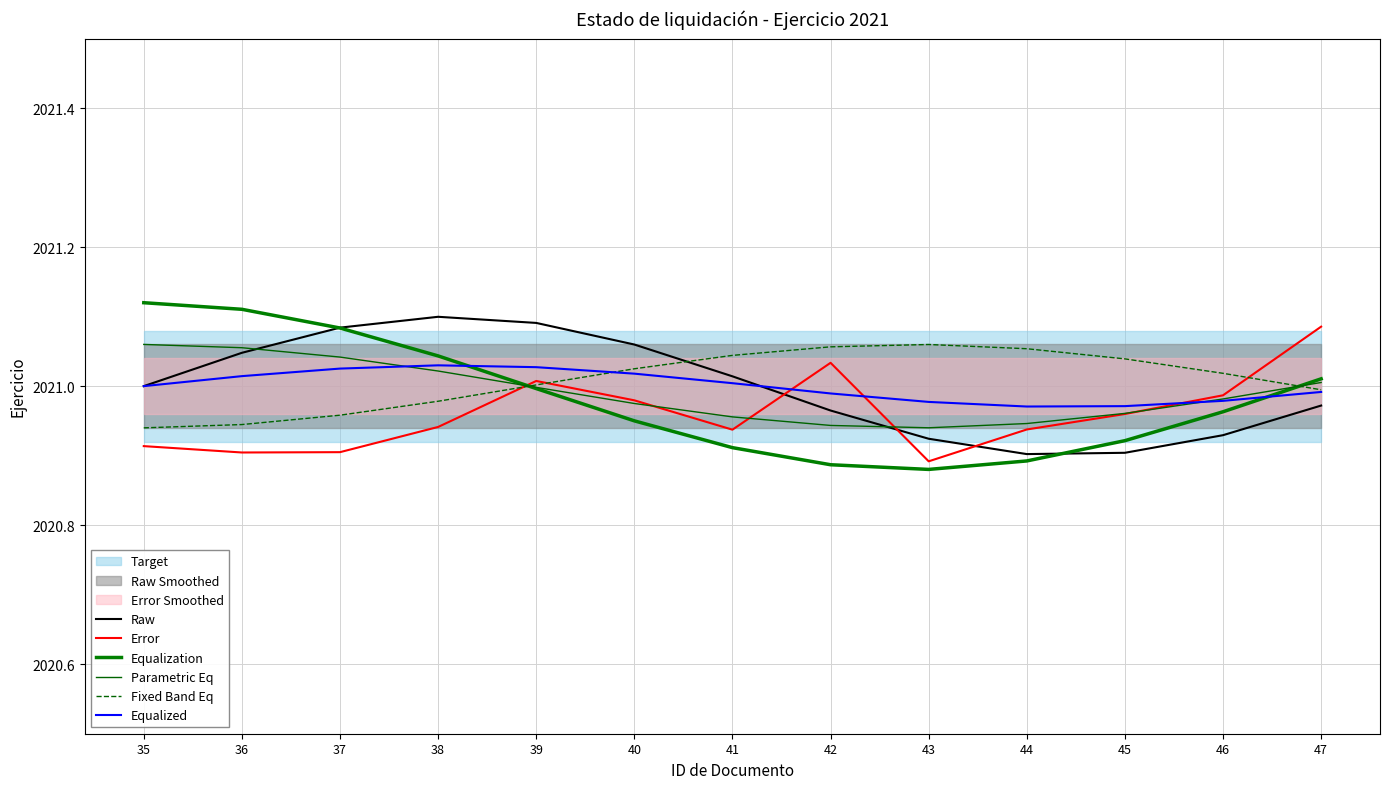

What is the difference between the second highest and second lowest values in the Parametric Eq series?

0.1